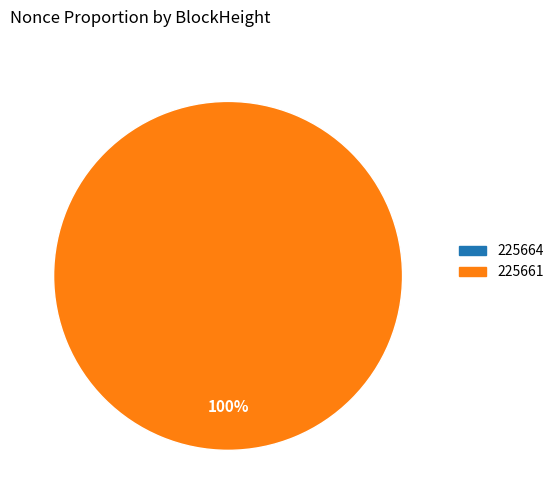

What is the change in value from 225664 to 225661?

+3426